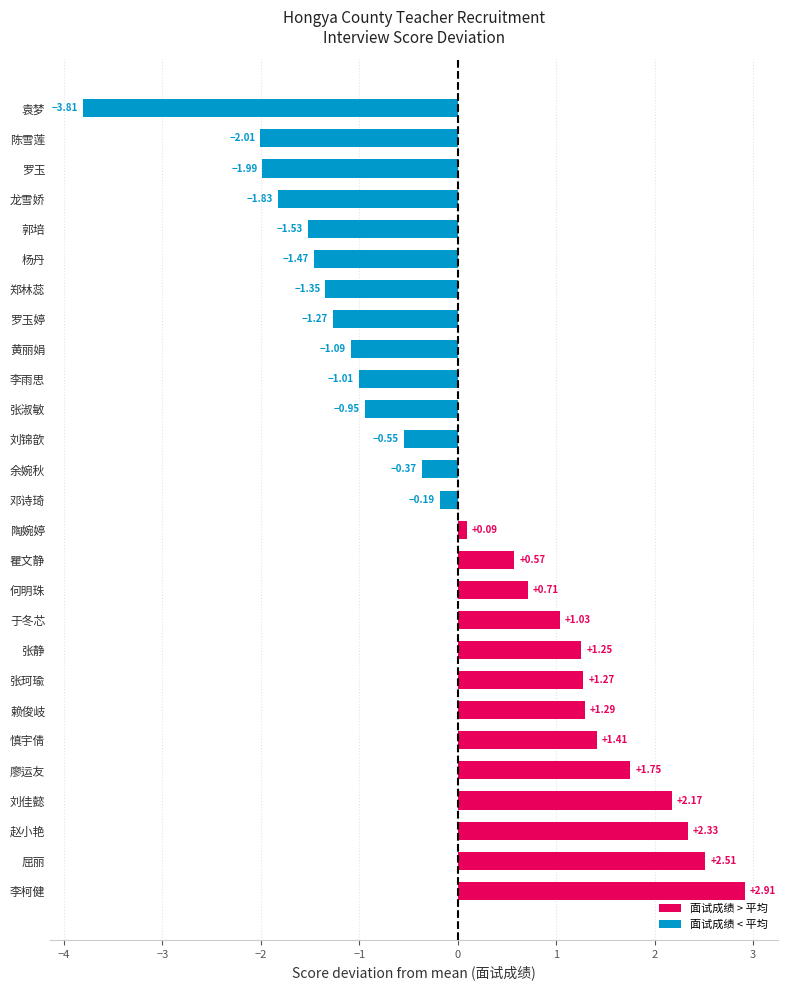

Which category has the lowest value across all series?

袁梦